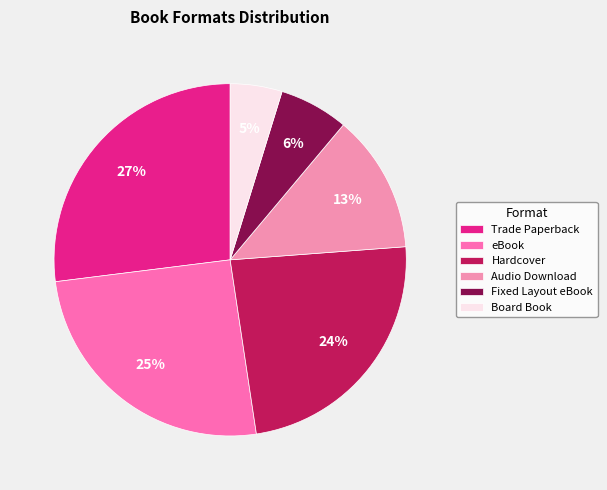

To the nearest percent, what is the combined percentage of eBook and Board Book?

30%